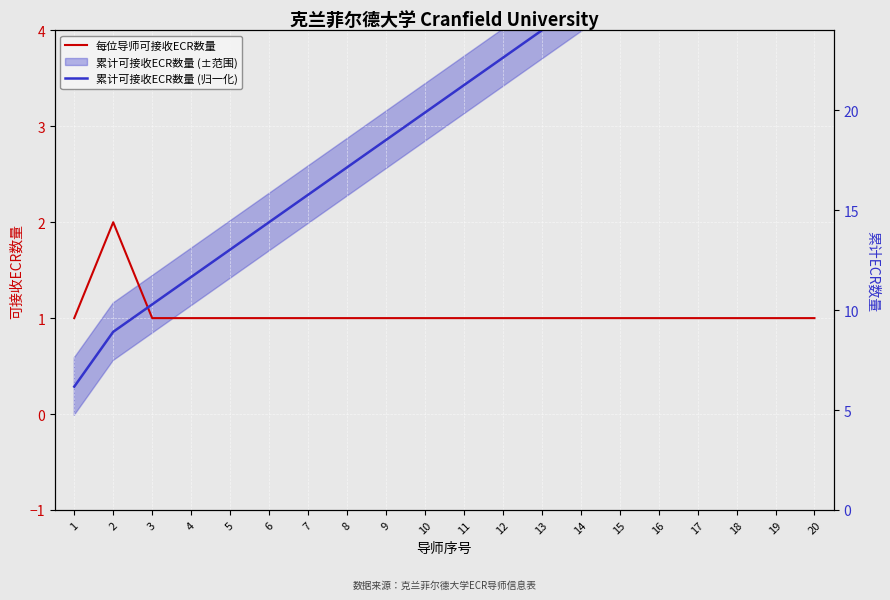

The 累计可接收ECR数量 (归一化) series shows 5.2 at 10. True or false?

False